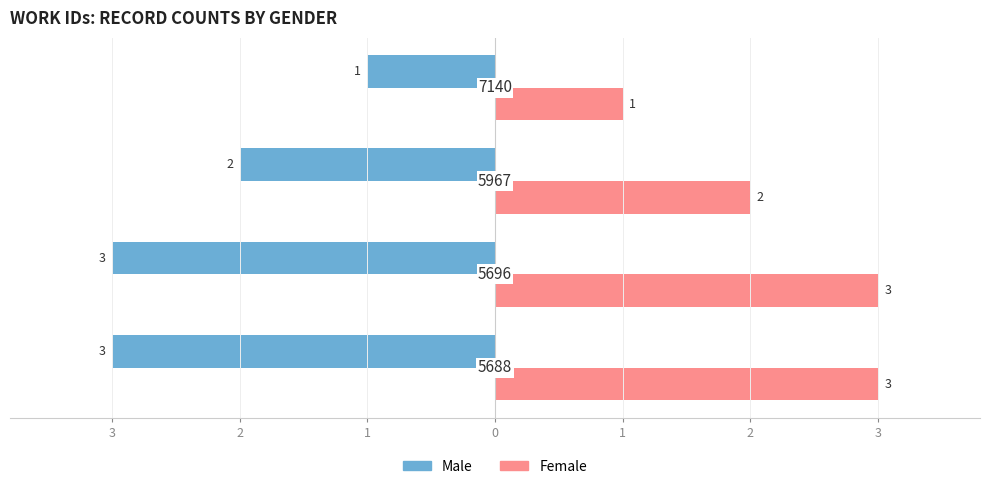

What is the value of the Male bar at the 2nd from the left?

-3